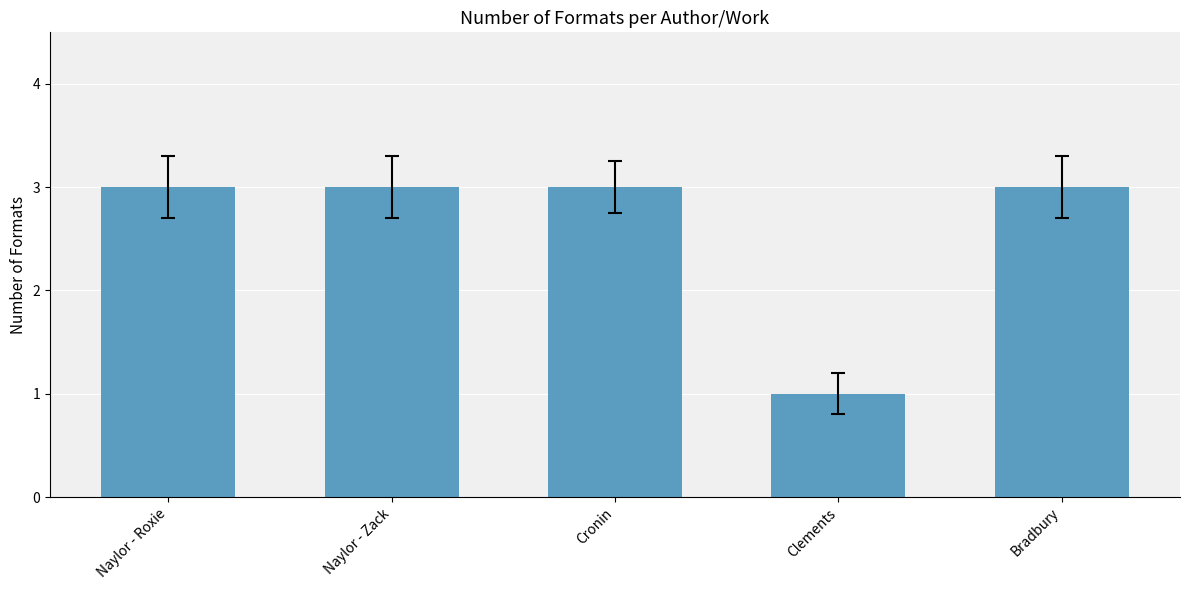

The value at Naylor - Roxie is 5. True or false?

False